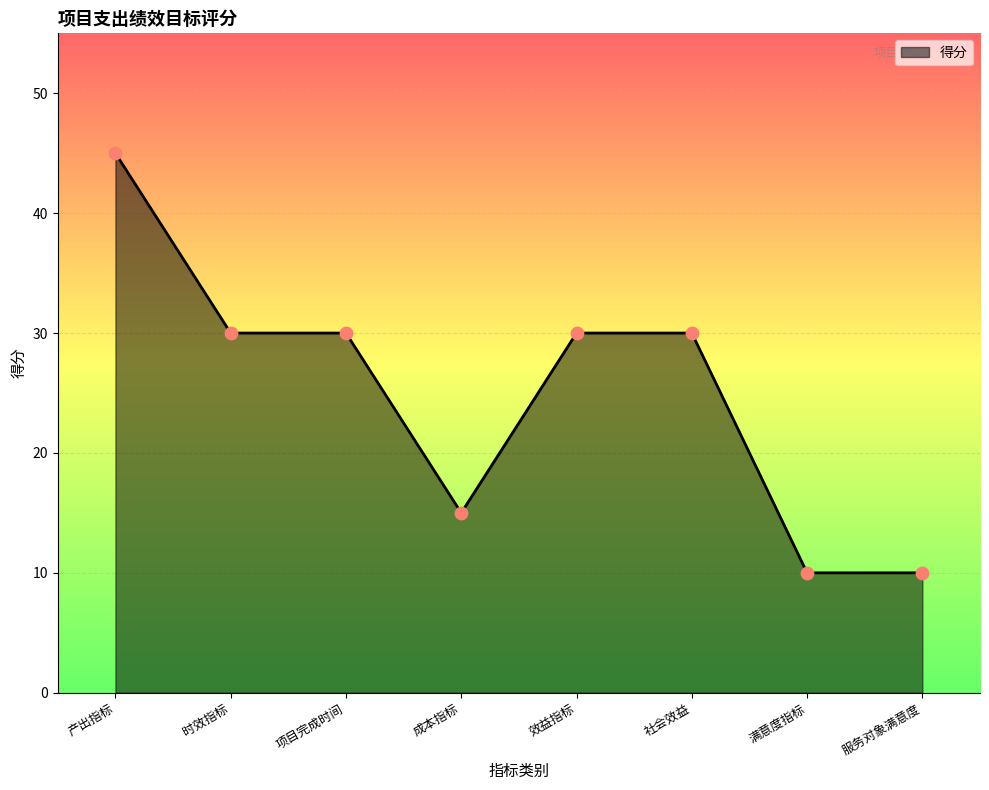

What is the ratio of the value at 服务对象满意度 to the value at 时效指标?

0.3